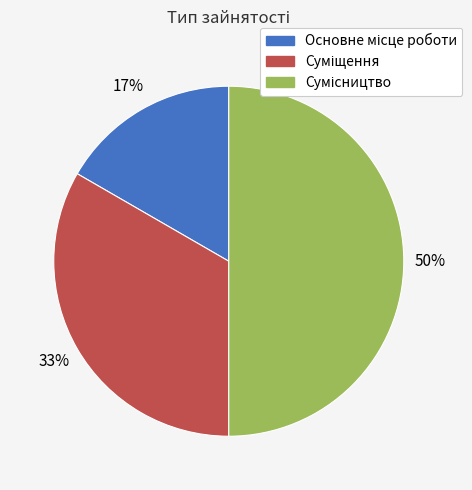

To the nearest percent, what is the average slice percentage?

33%